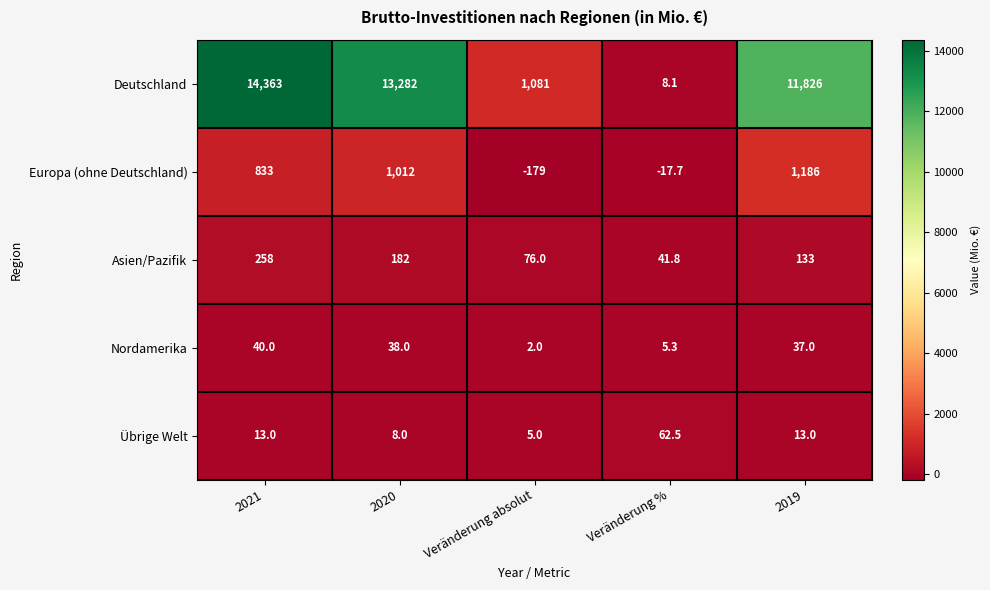

Which series has the widest spread of values?

Deutschland